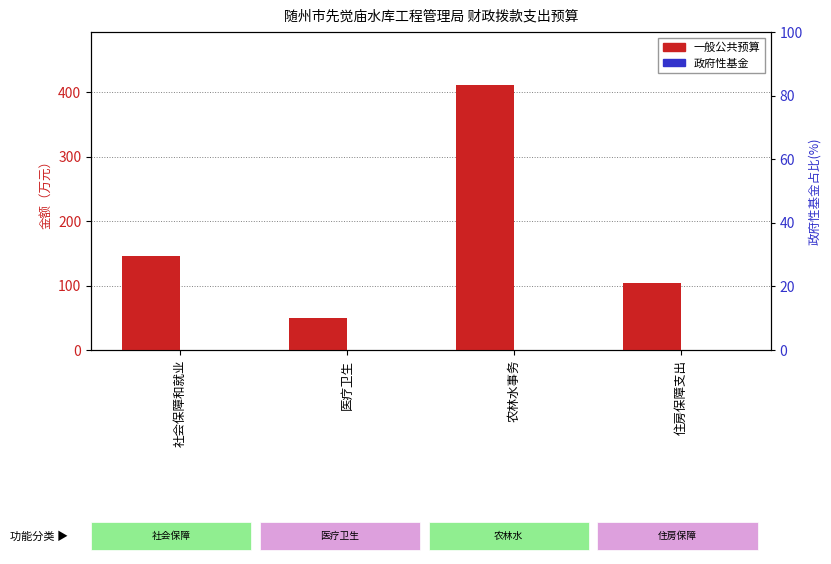

At which label does 政府性基金 reach its peak?

社会保障和就业